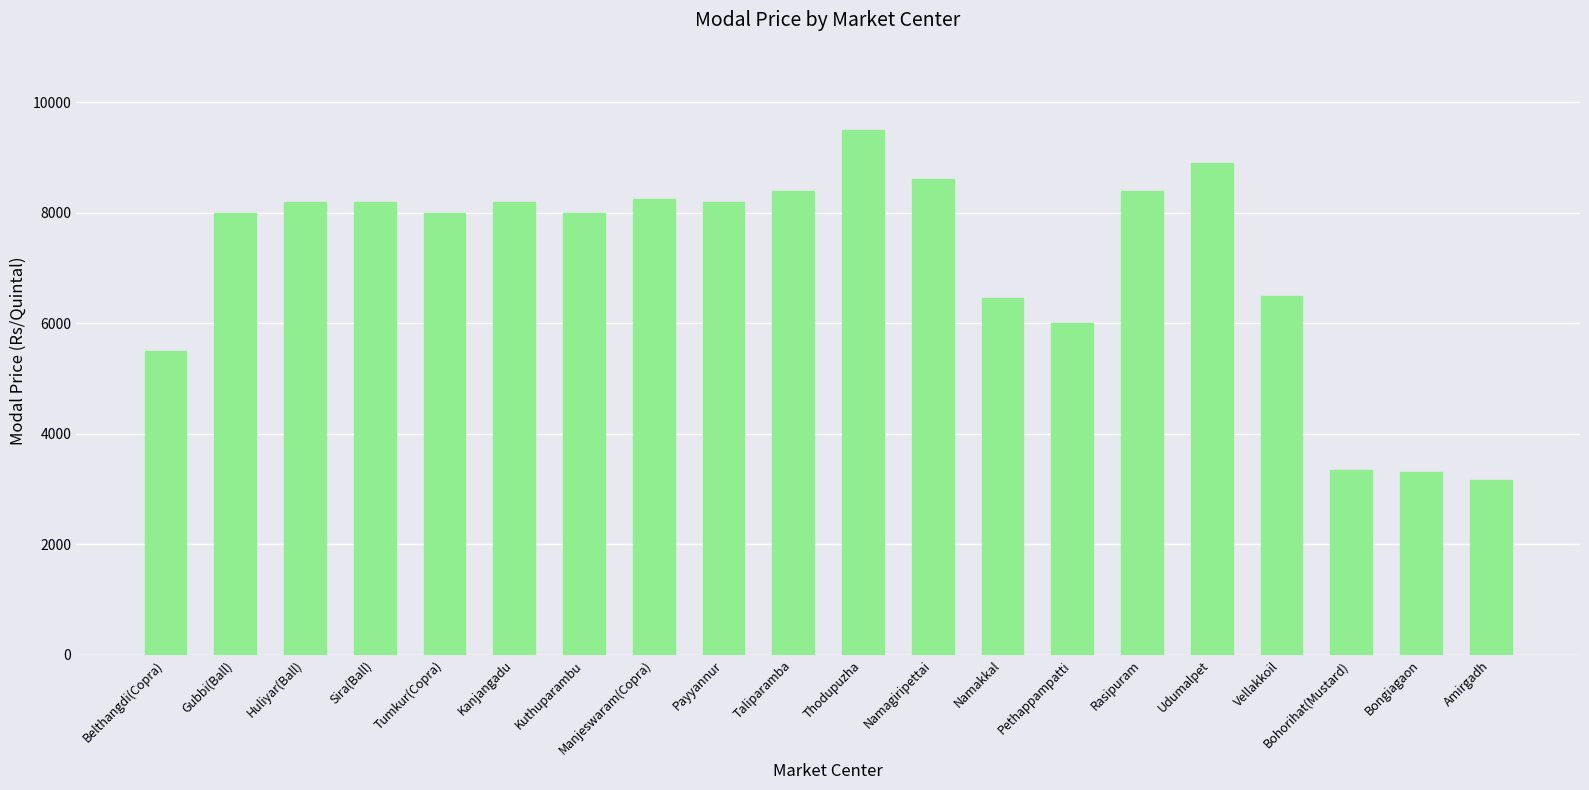

What is the sum of the values at Bongiagaon and Sira(Ball)?

11500